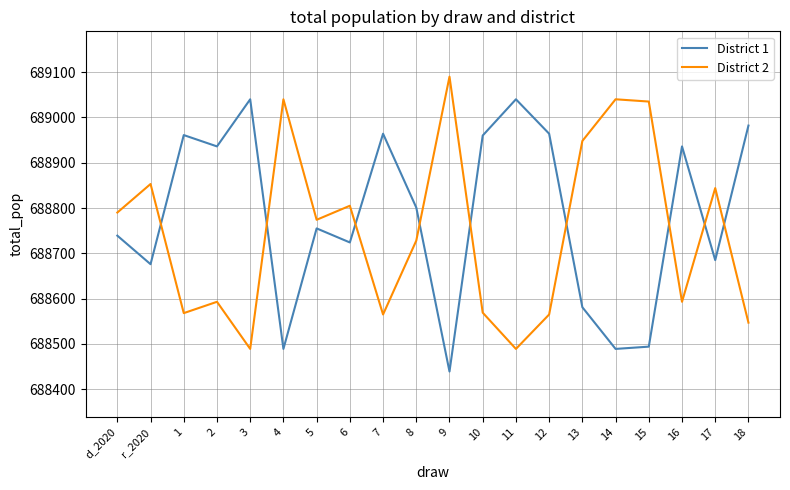

Where is the first local minimum for District 1?

r_2020